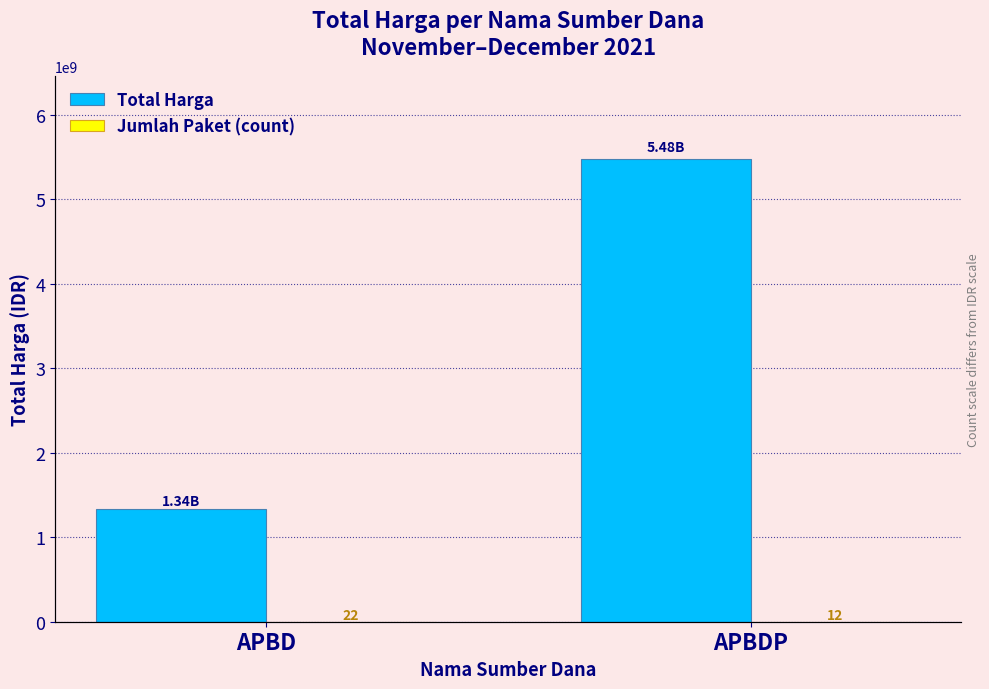

The value of Total Harga at APBDP is 1643971454. True or false?

False